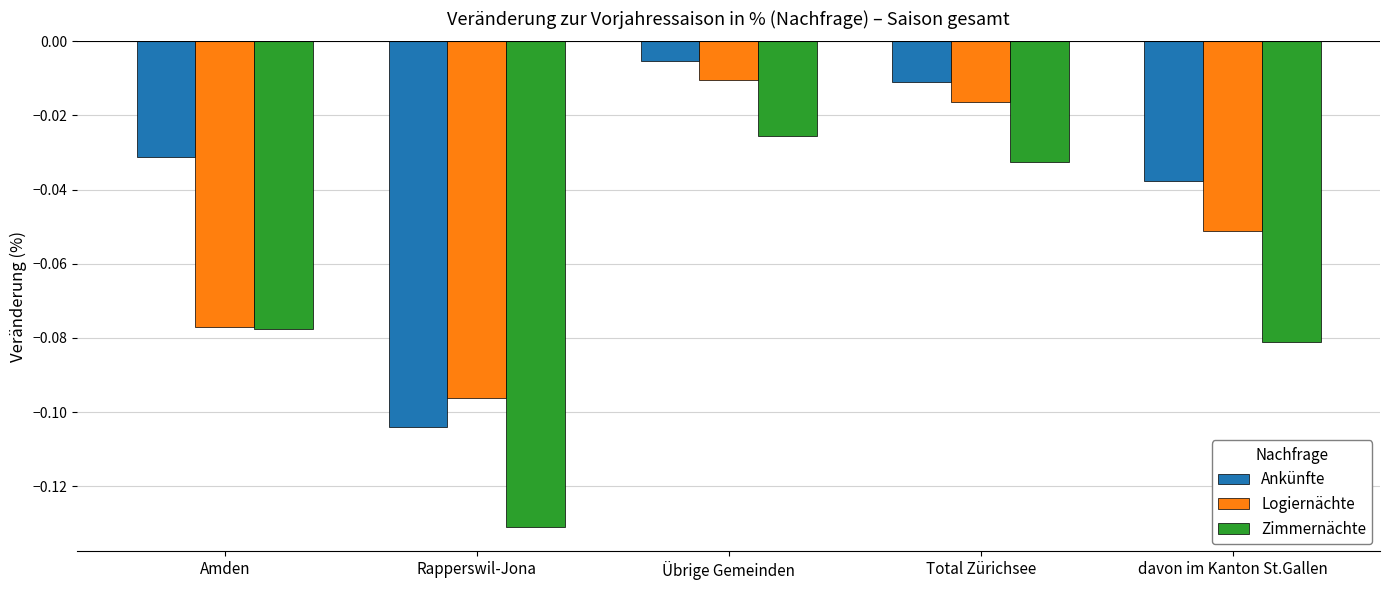

Between Rapperswil-Jona and Total Zürichsee, which series saw the biggest shift?

Zimmernächte